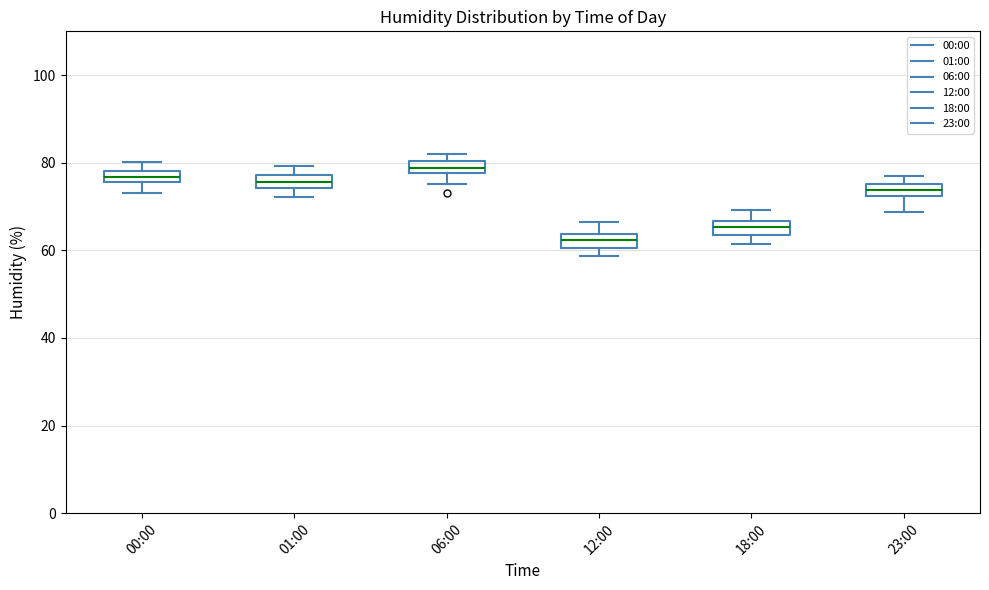

Where is the upper edge of the box for 23:00 on the y-axis? The values are not printed on the chart, so give them approximately, as read against the axis.

76